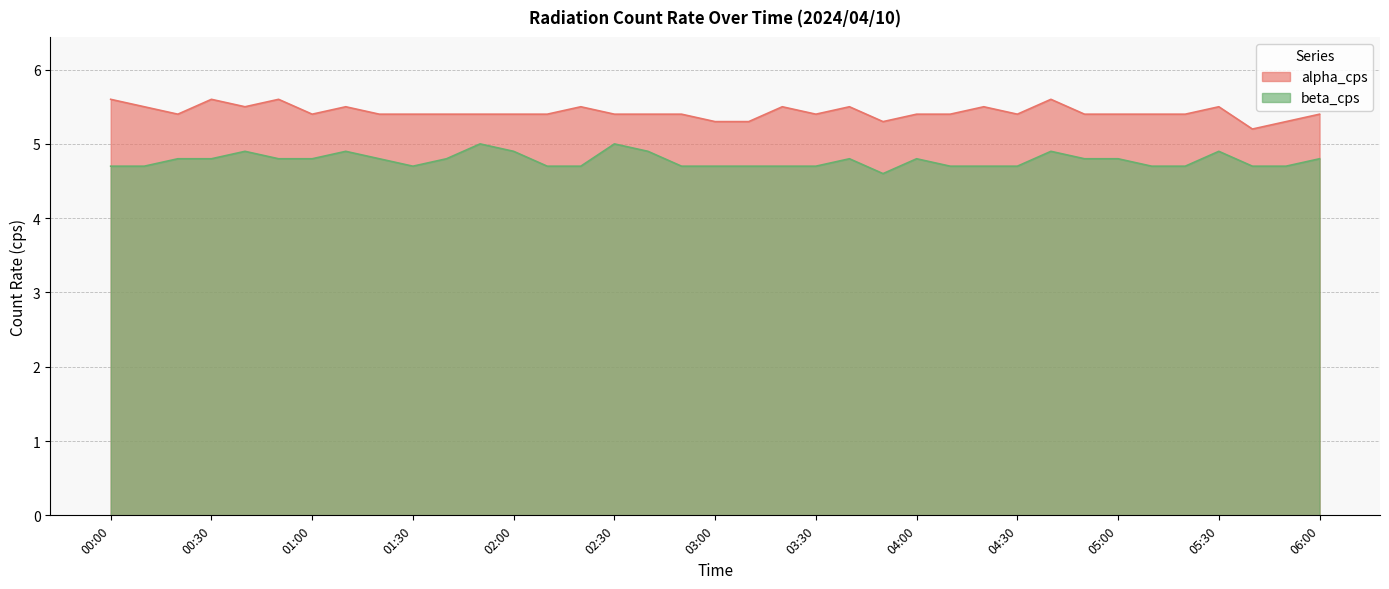

What is the greatest value displayed?

5.6